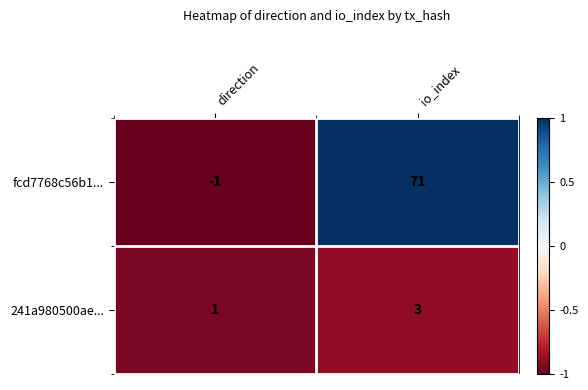

Which series has the widest spread of values?

fcd7768c56b1...